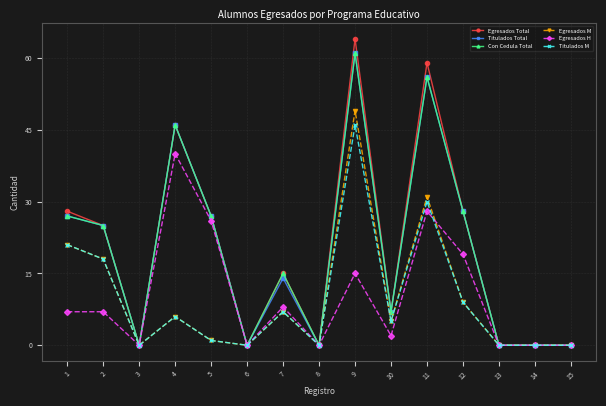

What is the value of the Egresados Total point at the 2nd from the left?

25